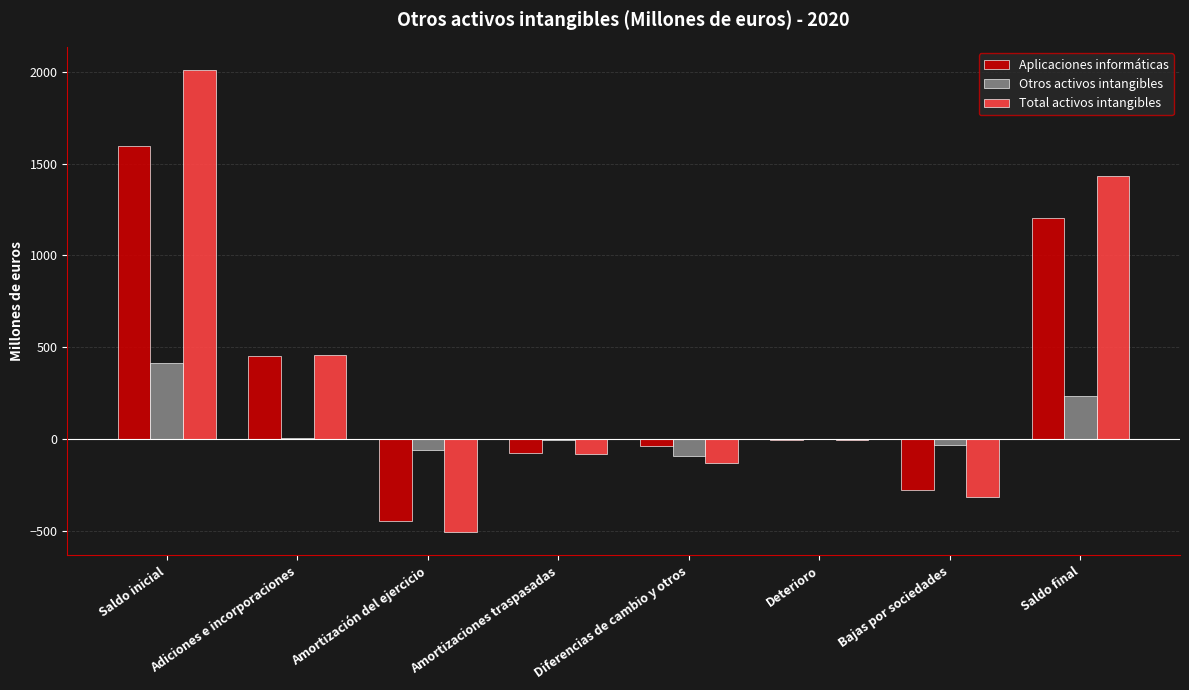

Which series has the widest spread of values?

Total activos intangibles